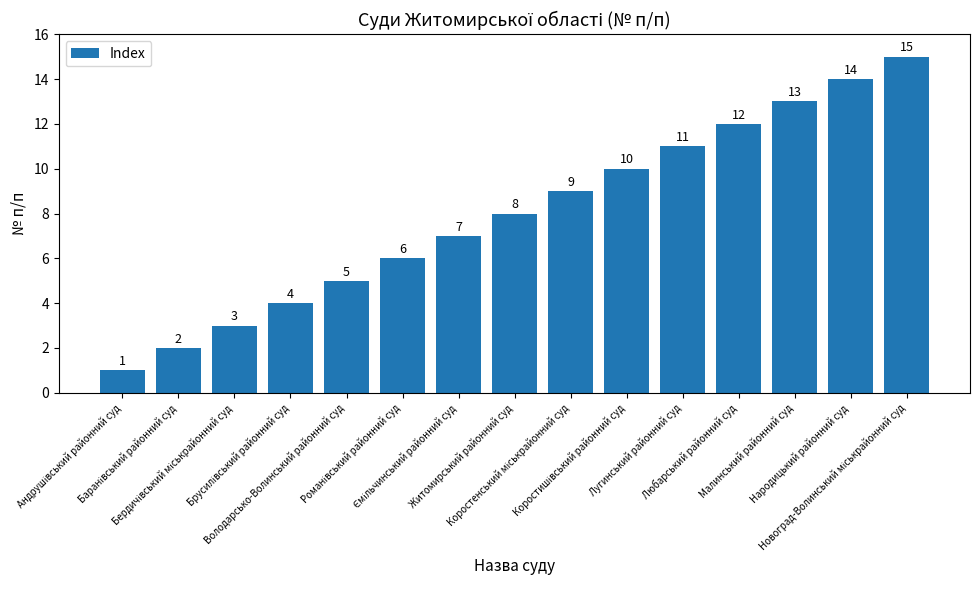

Is it true that the value at Малинський районний суд is 13?

True